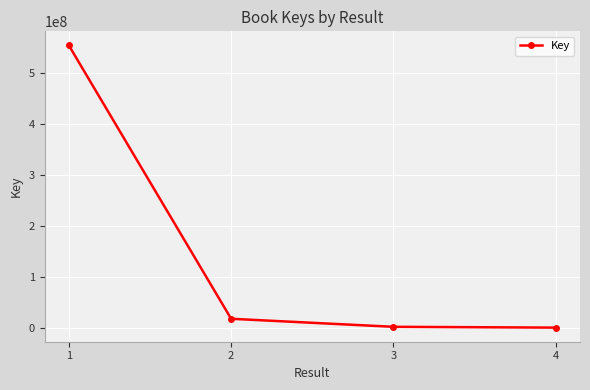

What is the difference between the values at 4 and 1?

554149151